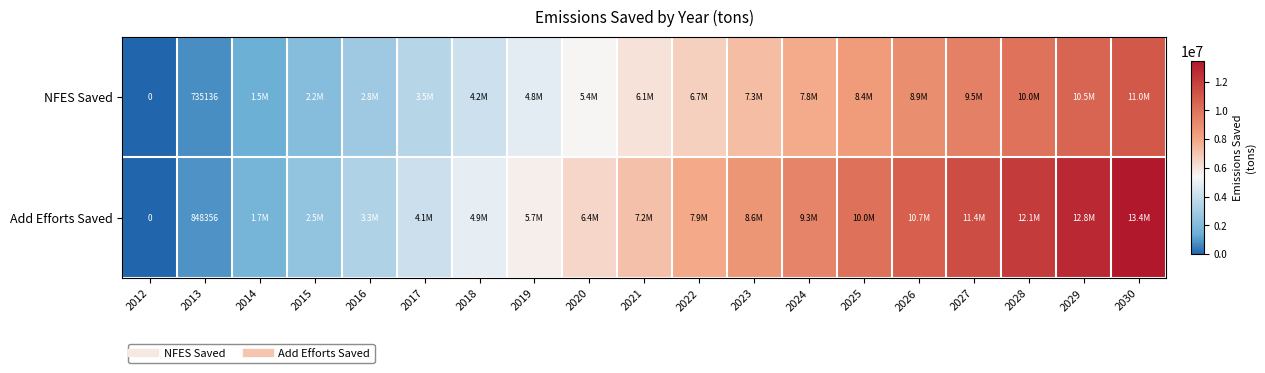

How many values in the Add Efforts Saved series are below 7157745?

9